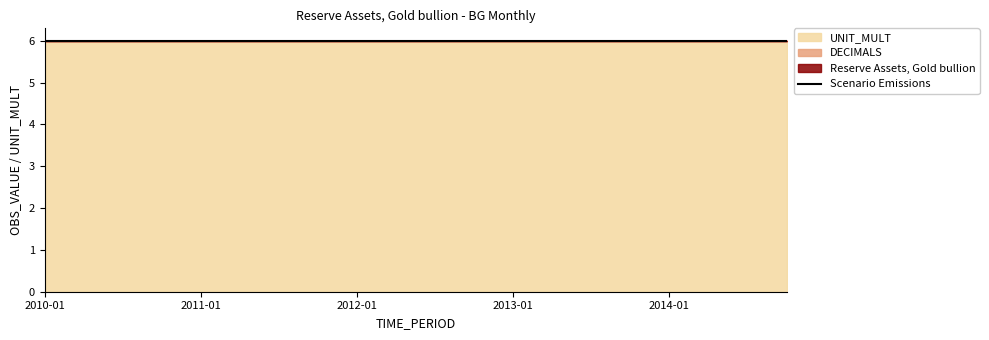

What is the highest value of the UNIT_MULT series?

6